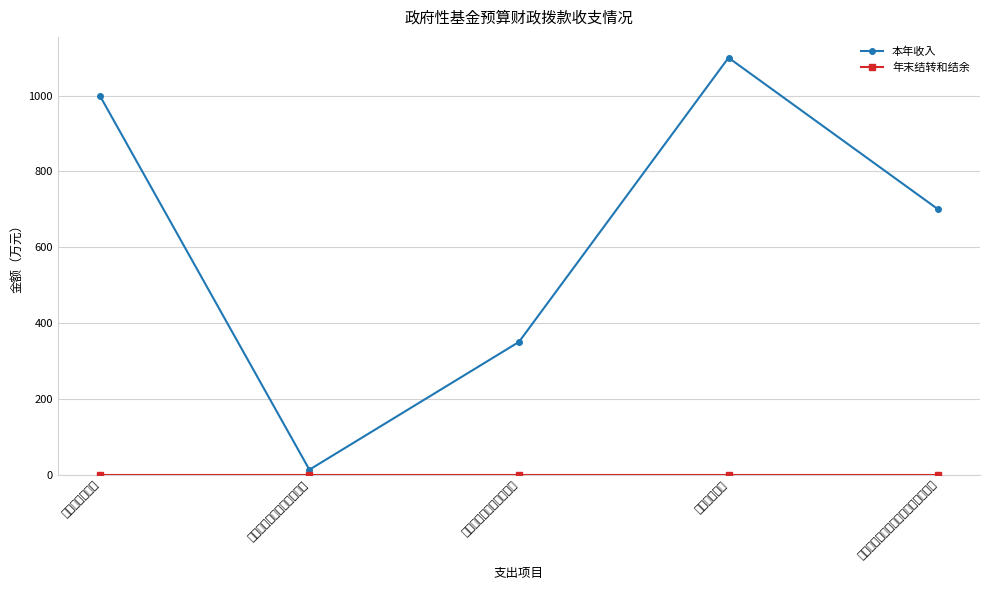

What is the minimum value for 本年收入?

12.8